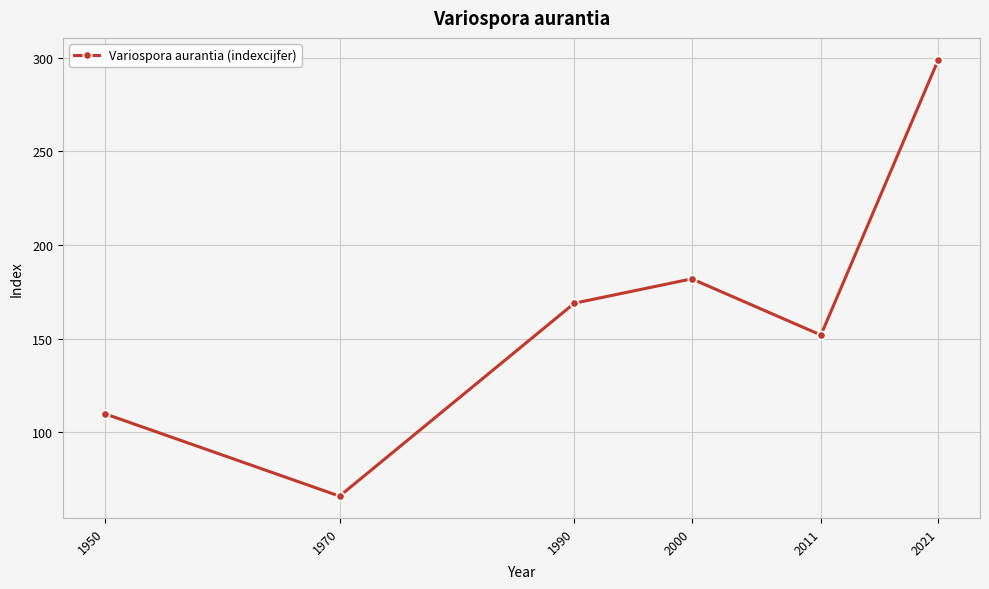

What is the difference between the values at 1950 and 2000?

72